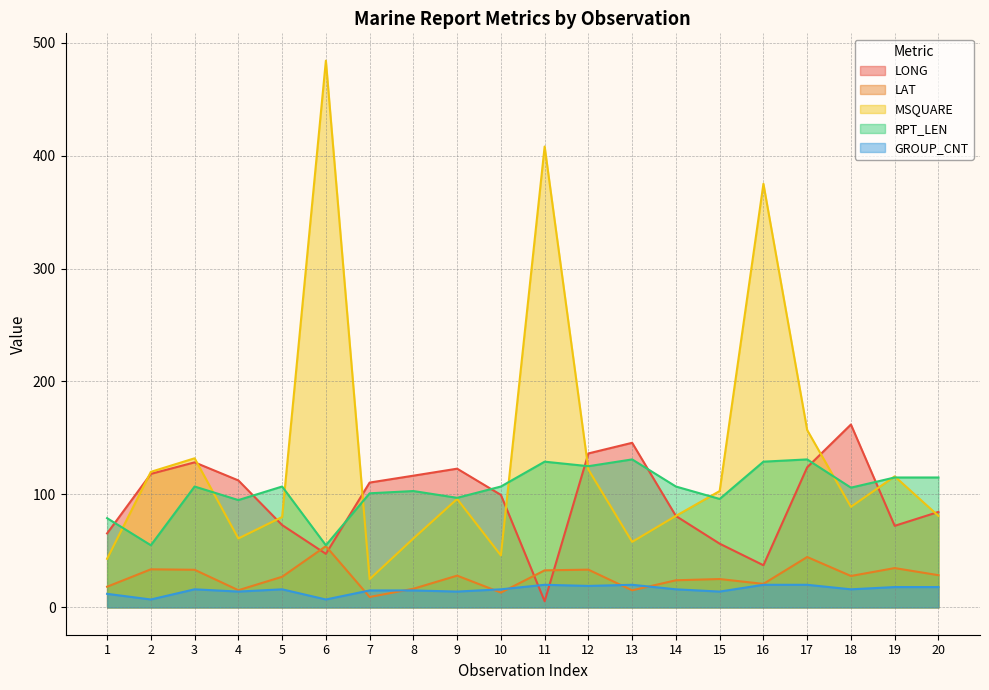

Which has a higher value, 17 or 9?

17